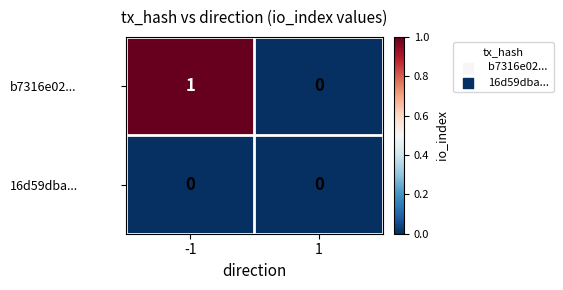

Which series has the largest total across all categories?

b7316e02...